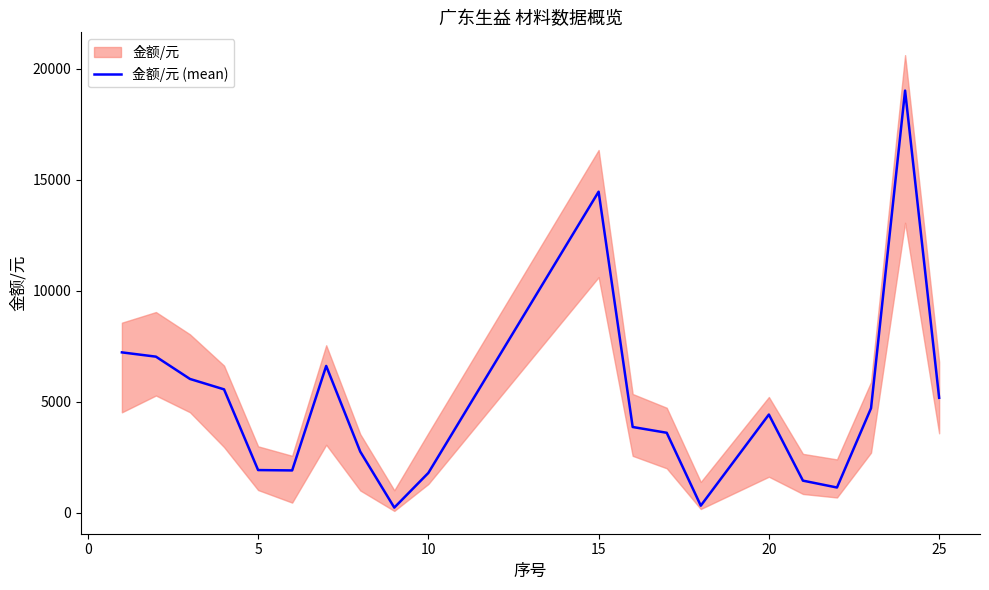

What is the difference between the maximum and minimum values?

18777.6